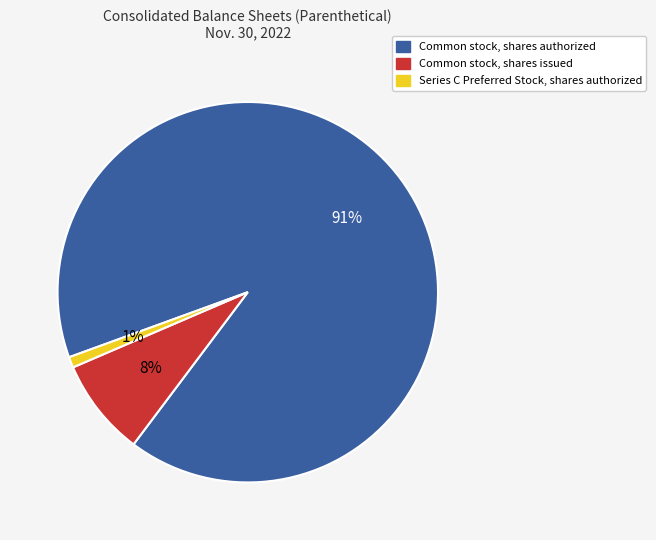

How many segments does this pie chart have?

3